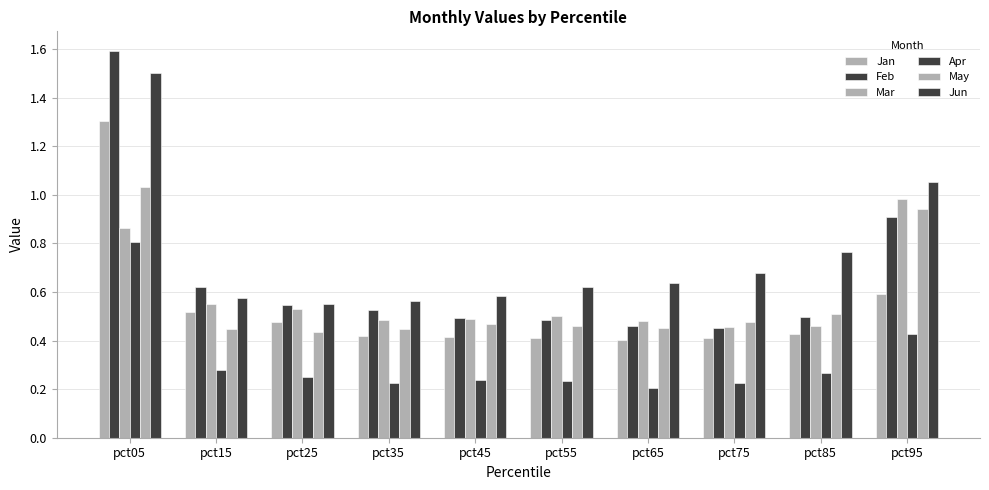

The value of Feb at pct65 is 0.1. True or false?

False